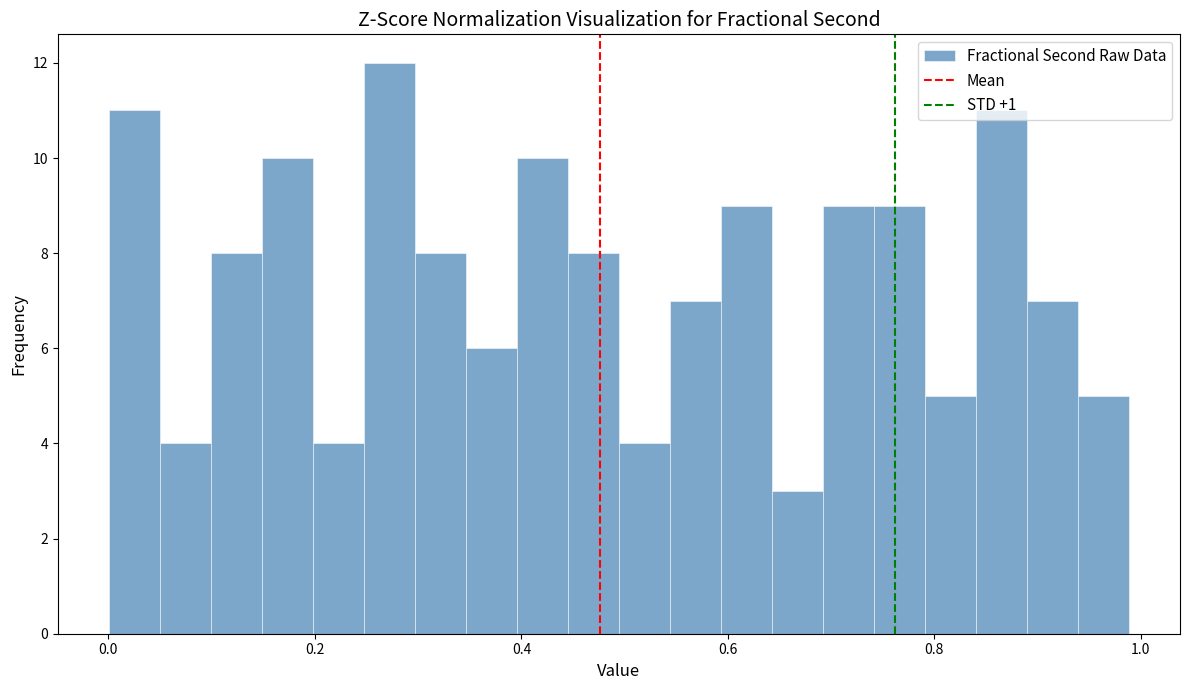

Around what value on the x-axis is the tallest bar? Give the approximate position of its centre, as read against the axis.

0.28